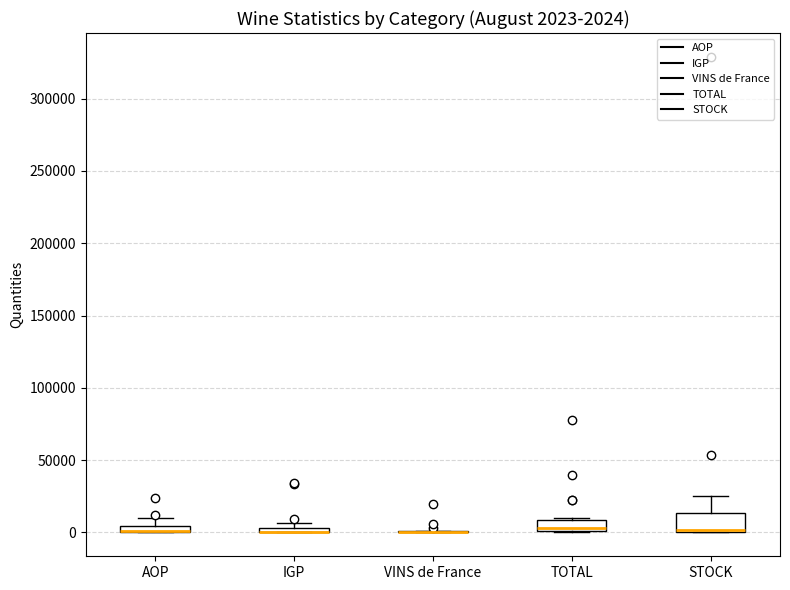

Comparing the boxes themselves (not the whiskers), which one is the tallest?

STOCK